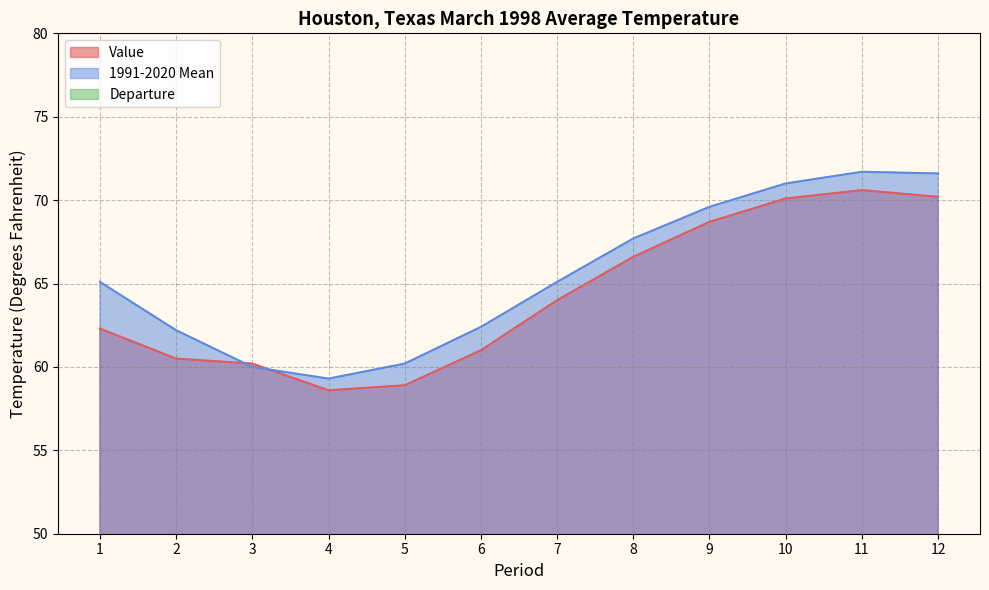

How many values in the Departure series exceed -1?

4